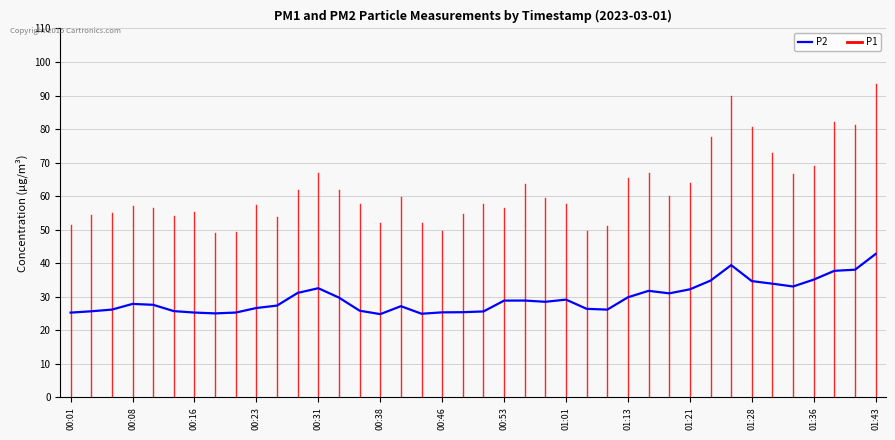

What is the minimum value shown in the chart?

24.8